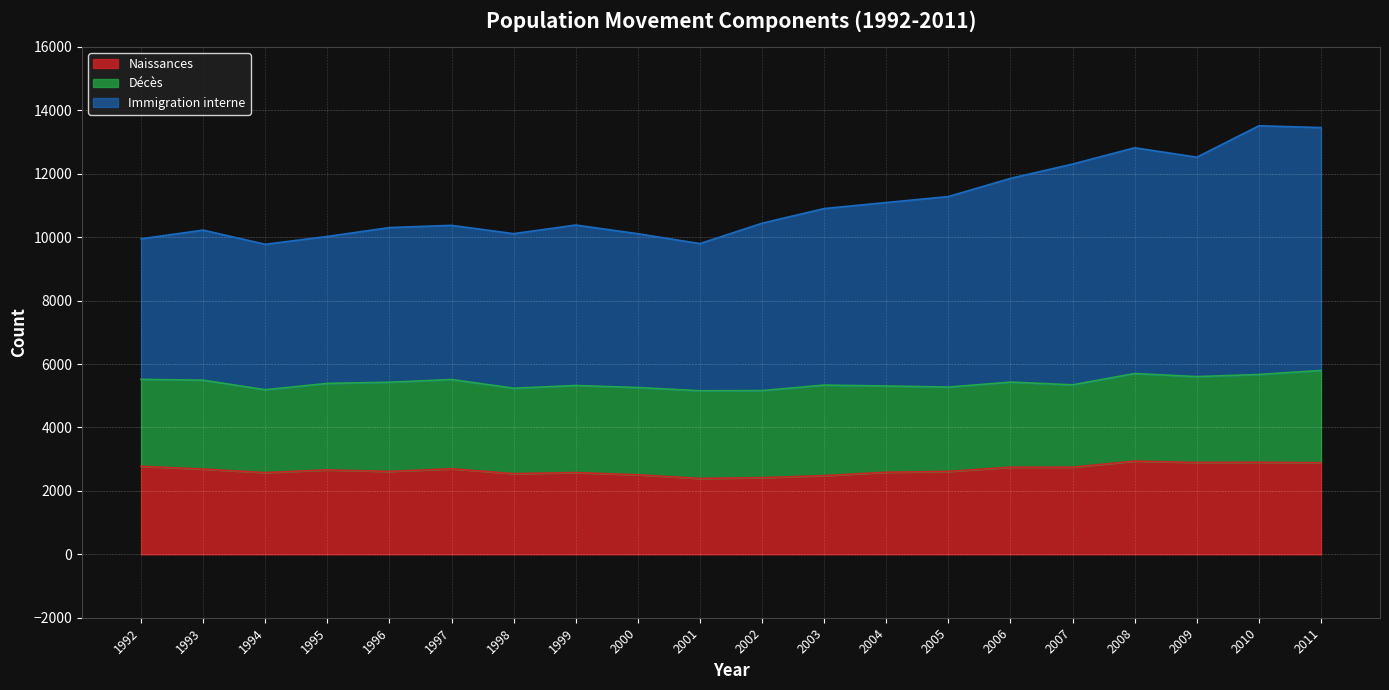

The Naissances series shows 2508 at 2000. True or false?

True